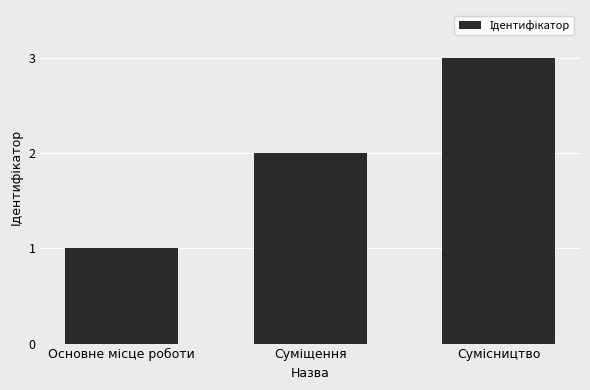

What is the sum of all values?

6